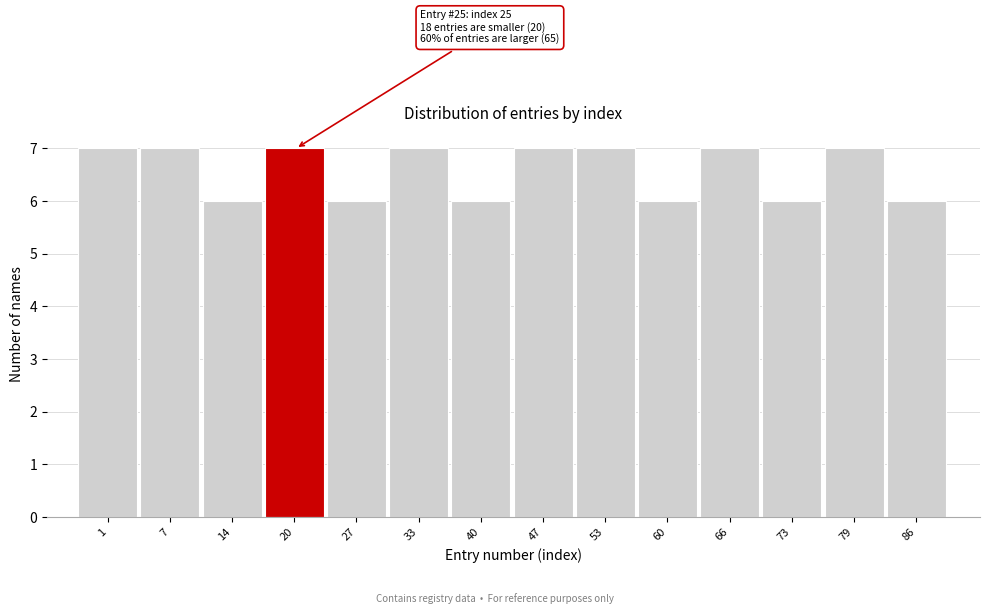

Reading left to right, transcribe all the data shown in this chart.

7	7	6	7	6	7	6	7	7	6	7	6	7	6